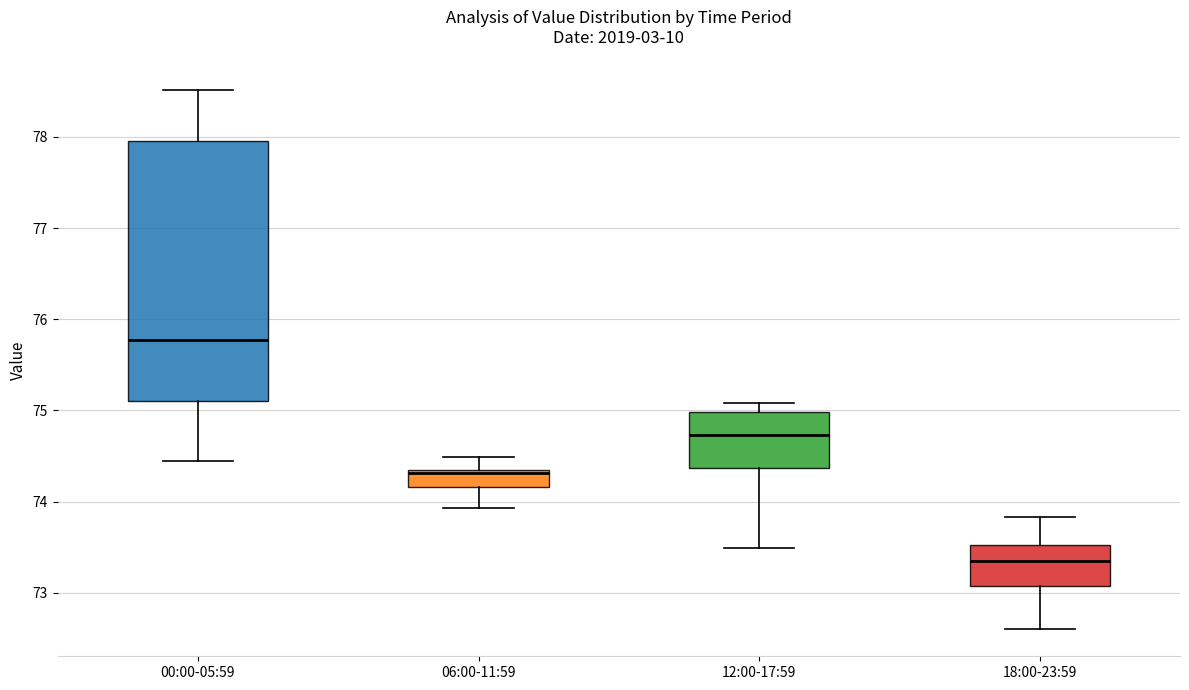

Which box's median line is the lowest?

18:00-23:59